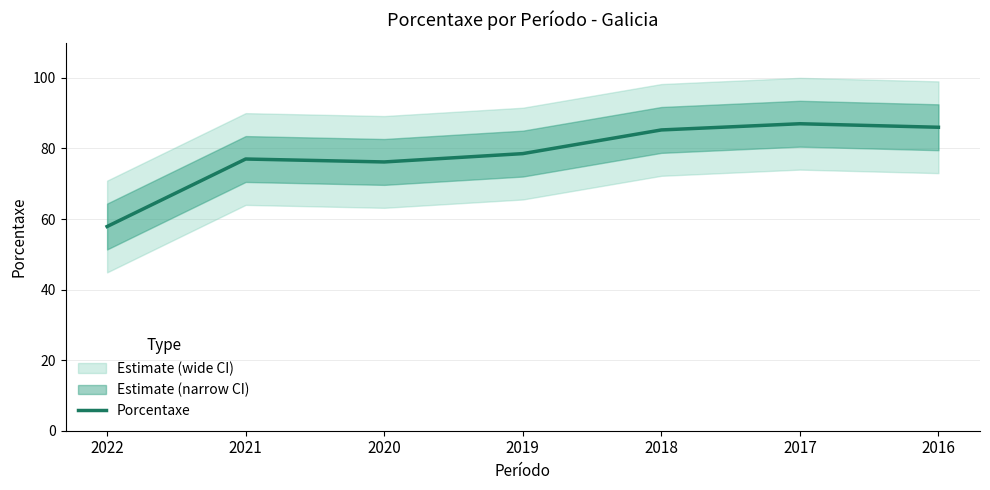

Which has a higher value, 2022 or 2021?

2021